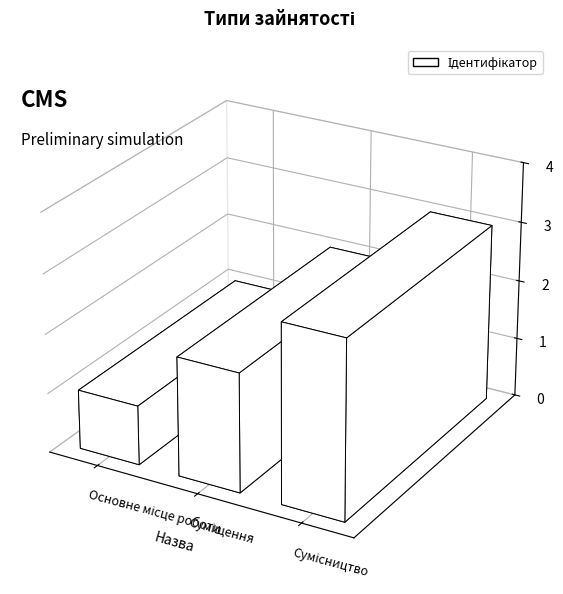

What is the label of the 3rd bar from the right?

Основне місце роботи